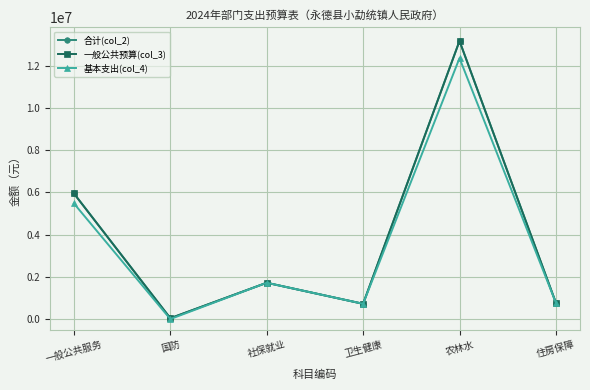

What is the sum of all 一般公共预算(col_3) values?

22369025.3